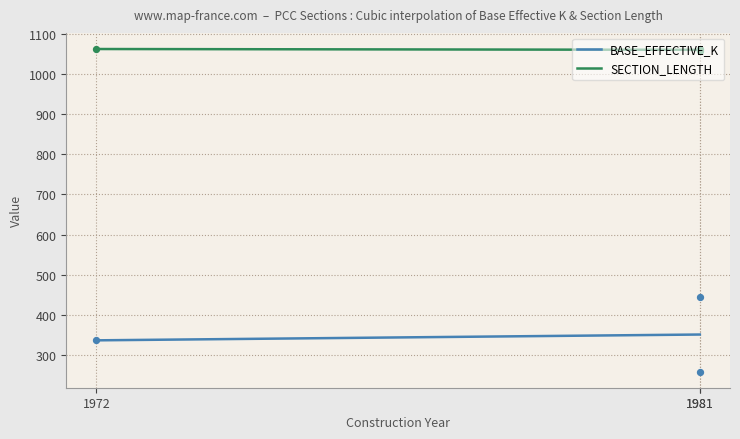

Which series contains the lowest Y value?

BASE_EFFECTIVE_K